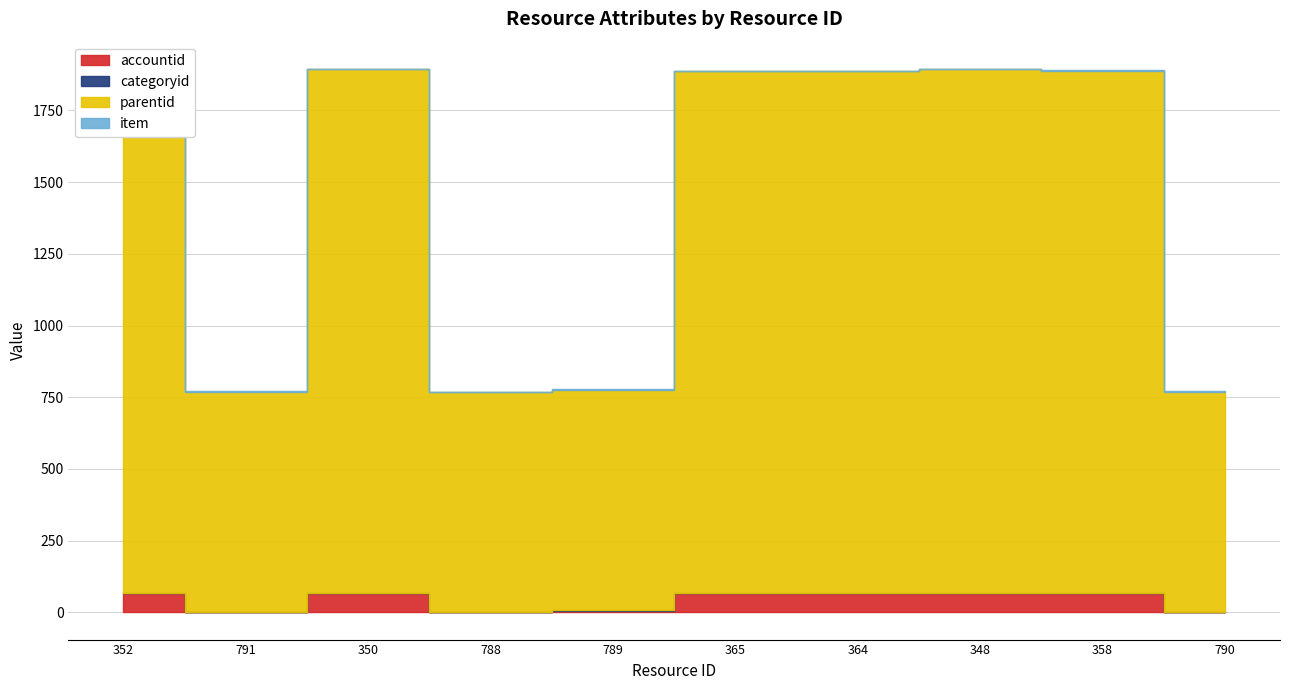

How many categories are shown in the chart?

10